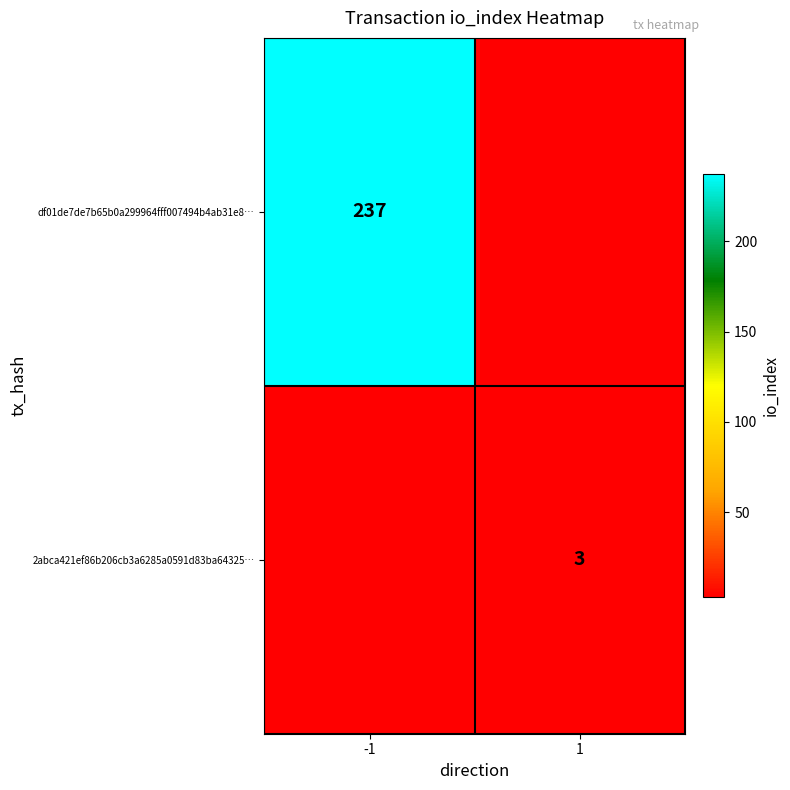

Is it true that df01de7de7b65b0a299964fff007494b4ab31e8… equals 346 at -1?

False